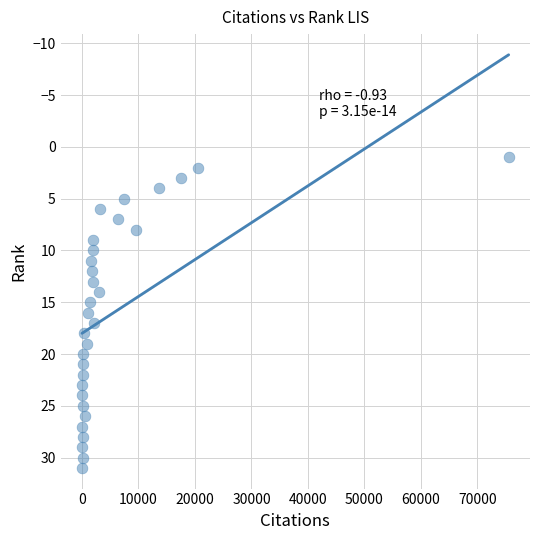

What is the range of Y values (max minus min)?

30